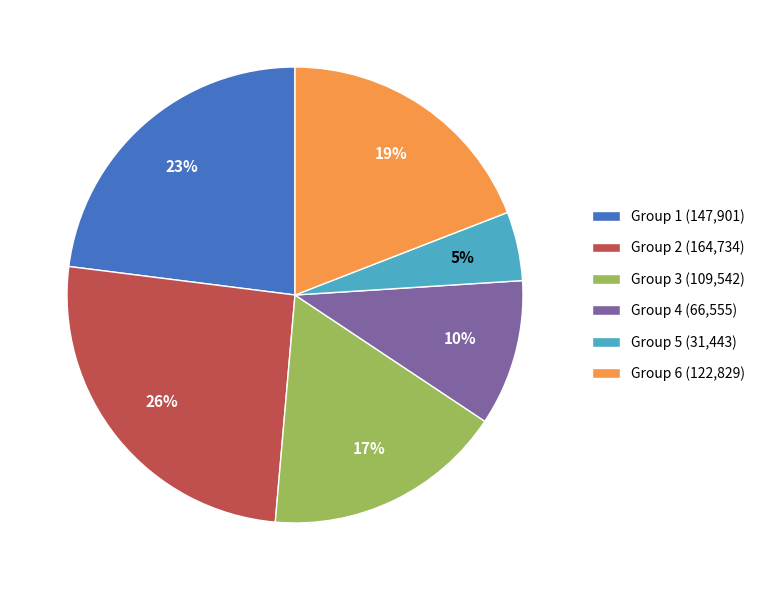

Combined, do Group 6 (122,829) and Group 3 (109,542) account for over 50%?

No